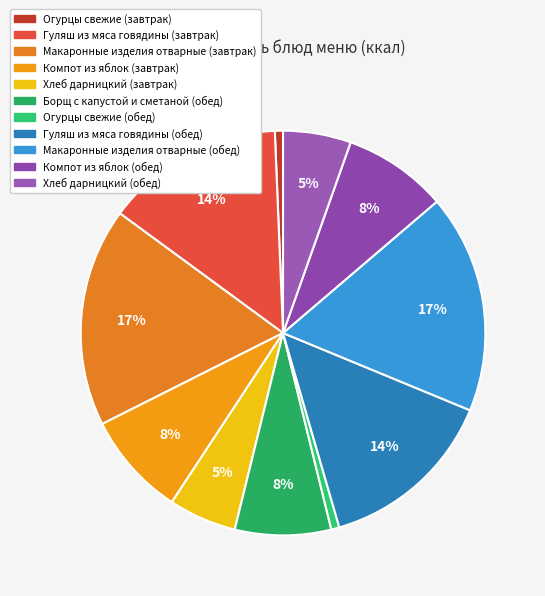

What percentage is NOT represented by Компот из яблок (обед)?

91.7%